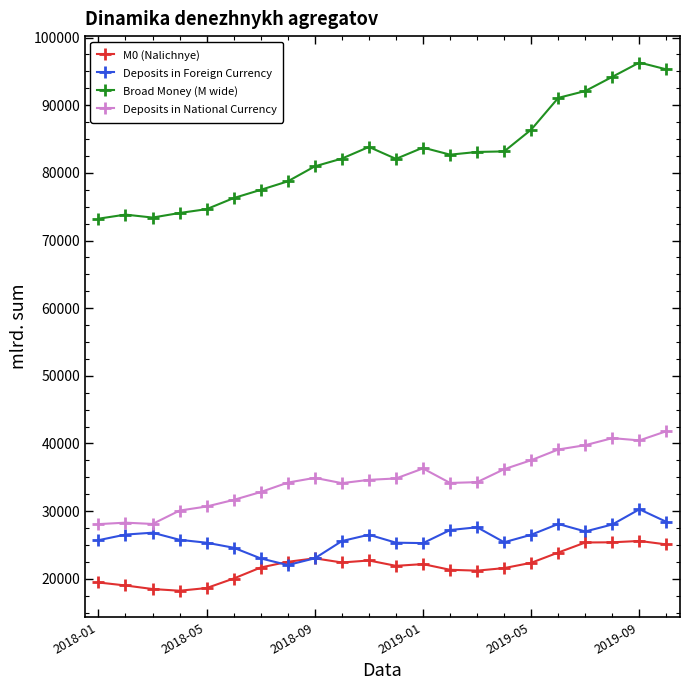

What is the value of the Deposits in National Currency point at the 18th from the left?

39106.8